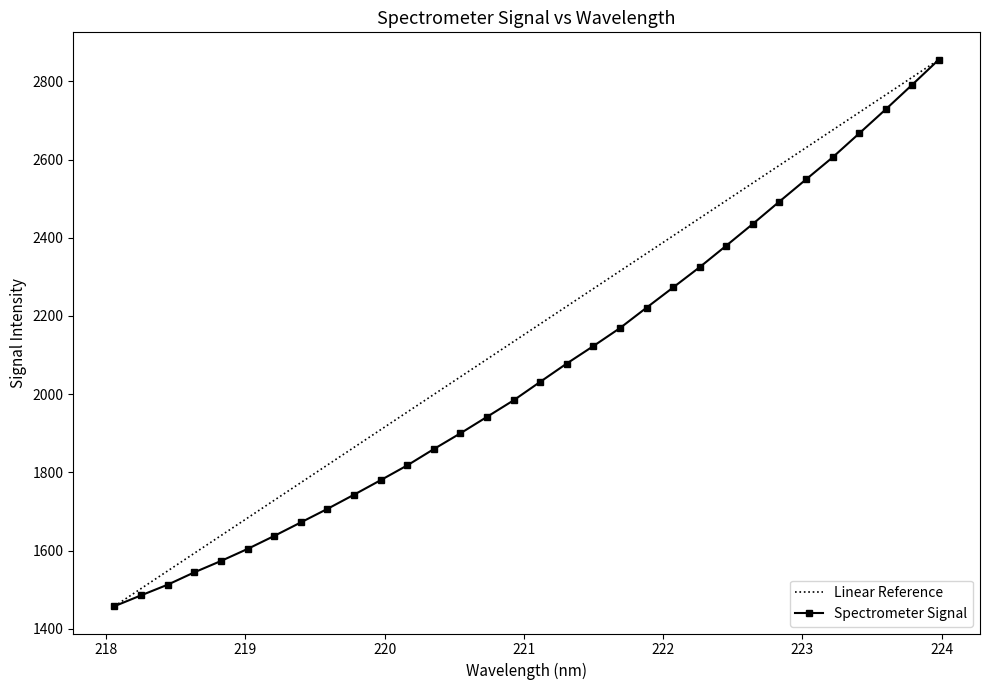

What is the value of the 20th point from the left?

2169.0